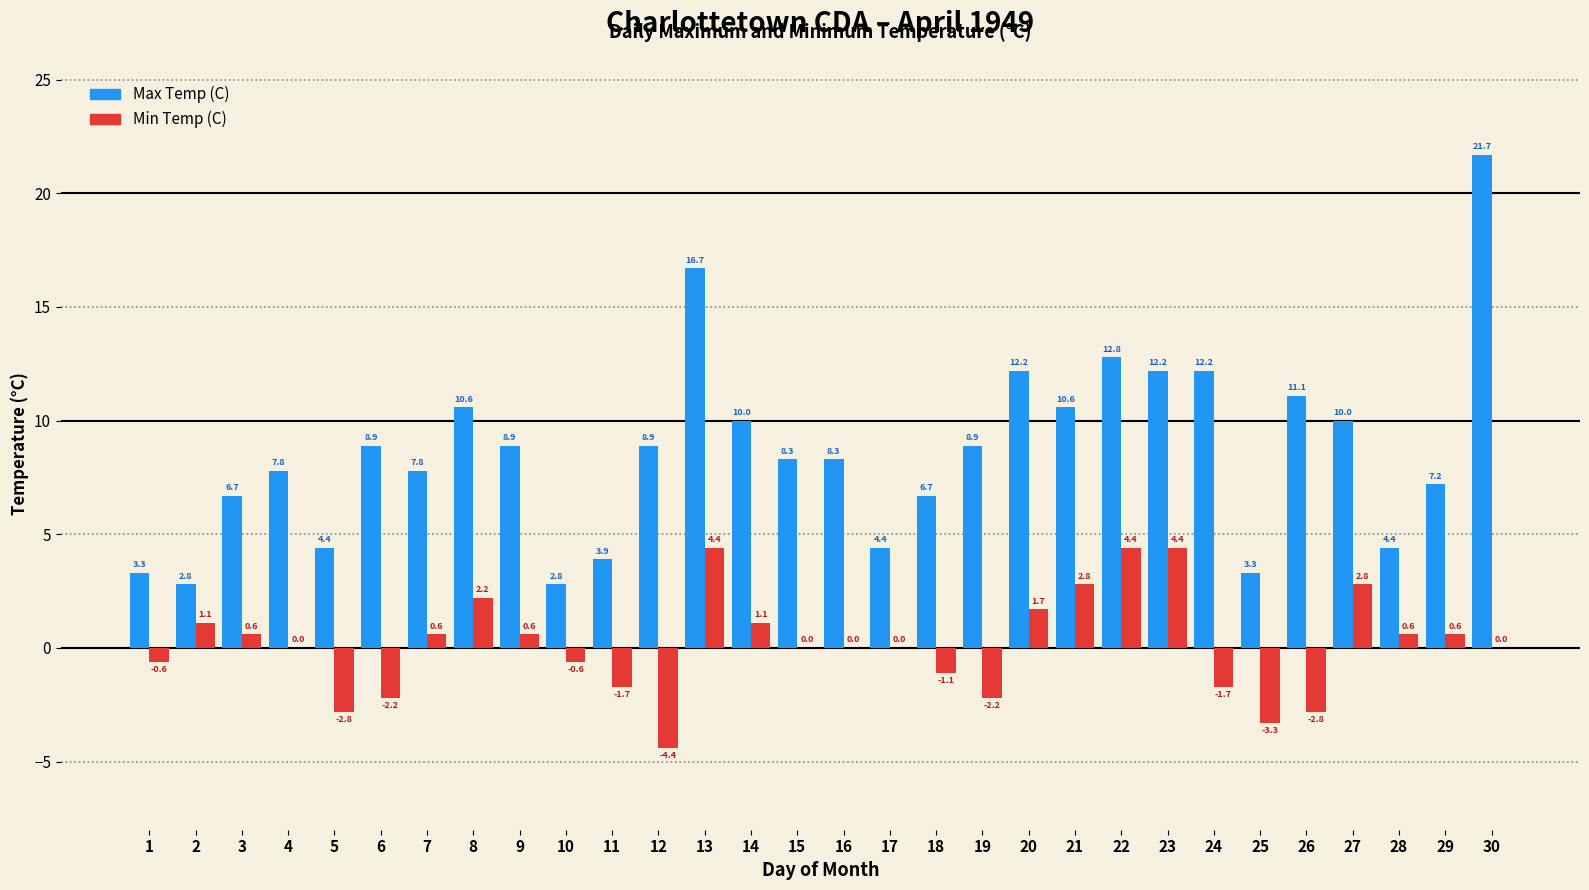

How many groups of bars are there?

30